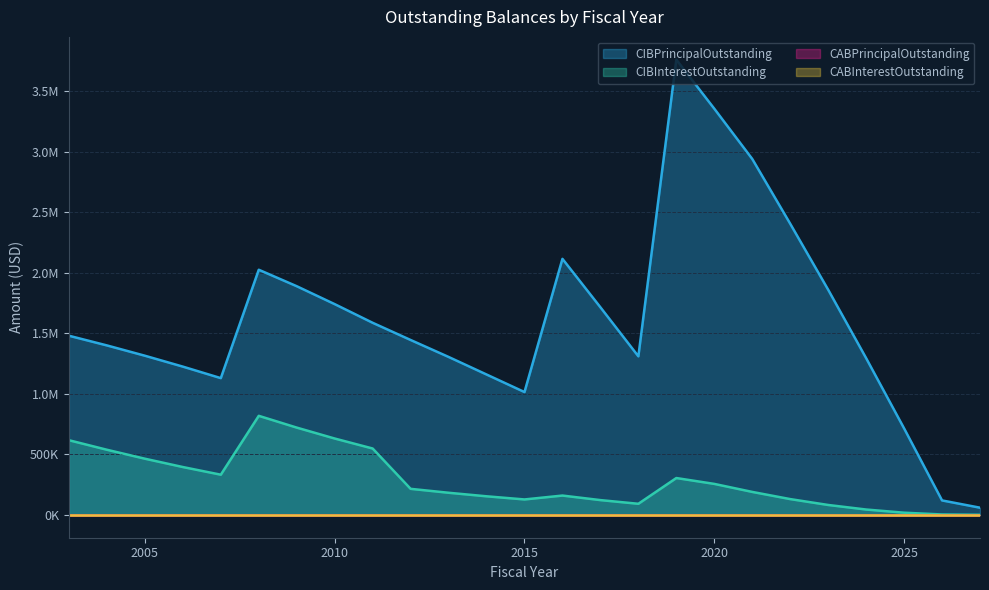

Which series changed the most between 2011 and 2013?

CIBInterestOutstanding